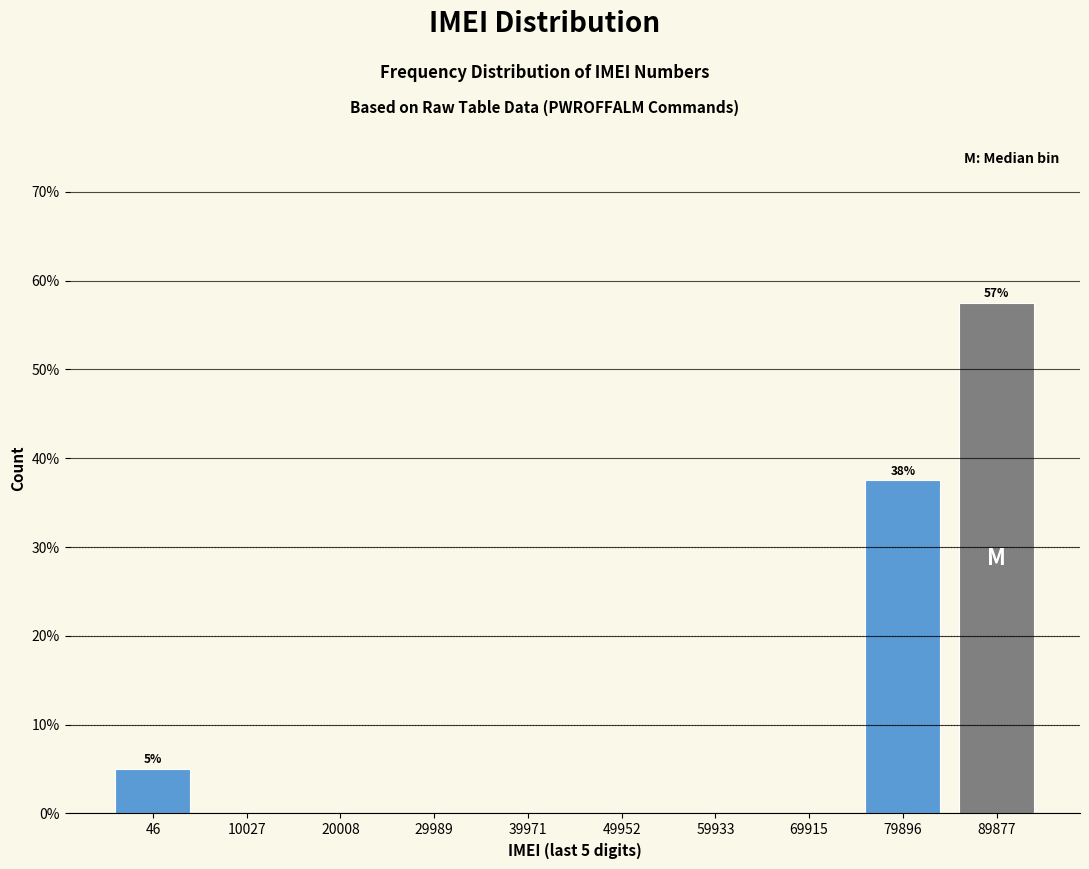

Reading right to left, list all the values displayed in this chart.

89877=57.5	79896=37.5	69915=0.0	59933=0.0	49952=0.0	39971=0.0	29989=0.0	20008=0.0	10027=0.0	46=5.0